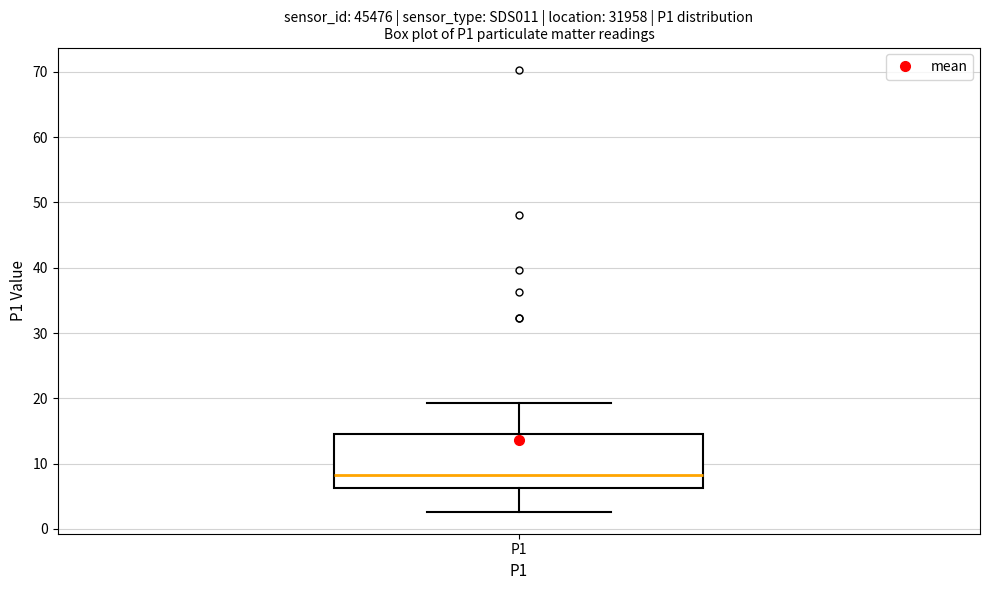

Where does the upper whisker of the box for P1 end on the y-axis? The values are not printed on the chart, so give them approximately, as read against the axis.

19